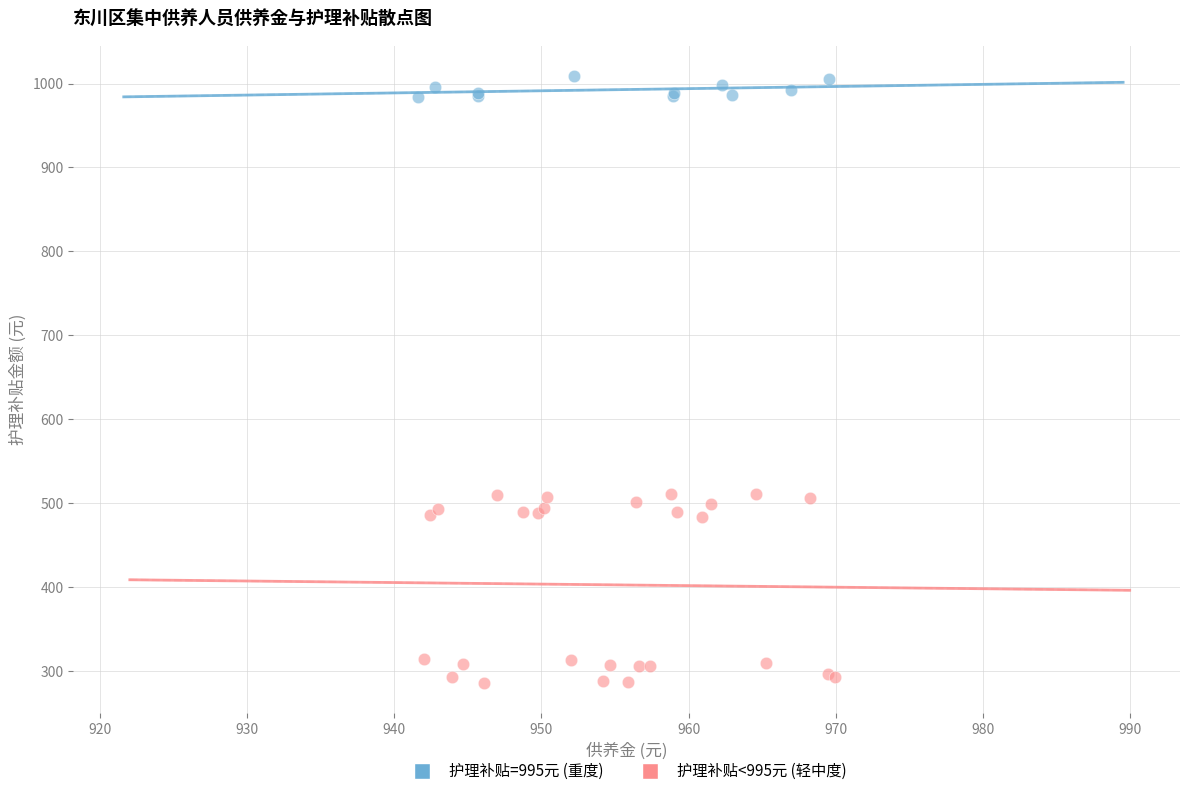

What are all the series names shown in the legend?

护理补贴=995元 (重度), 护理补贴<995元 (轻中度)